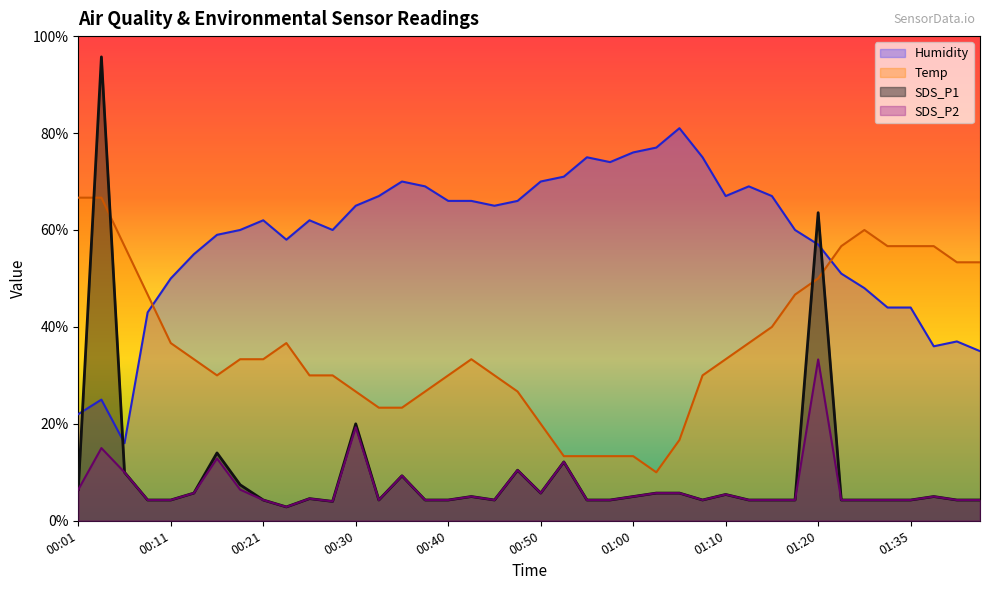

What is the value of the Temp point at the 6th from the left?

33.3